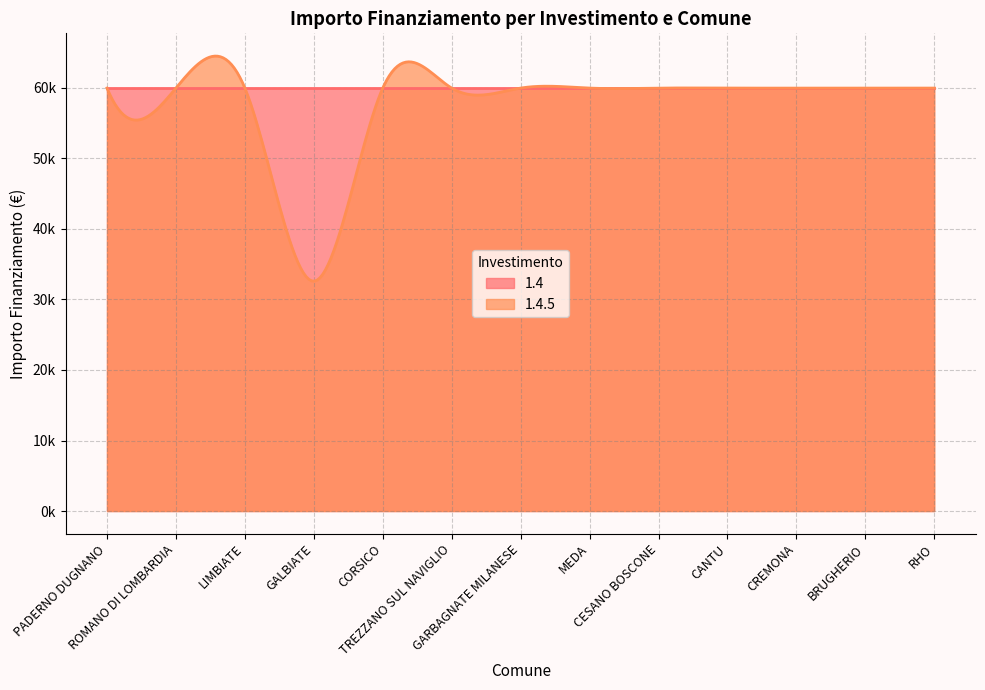

What are all the series names shown in the legend?

1.4, 1.4.5